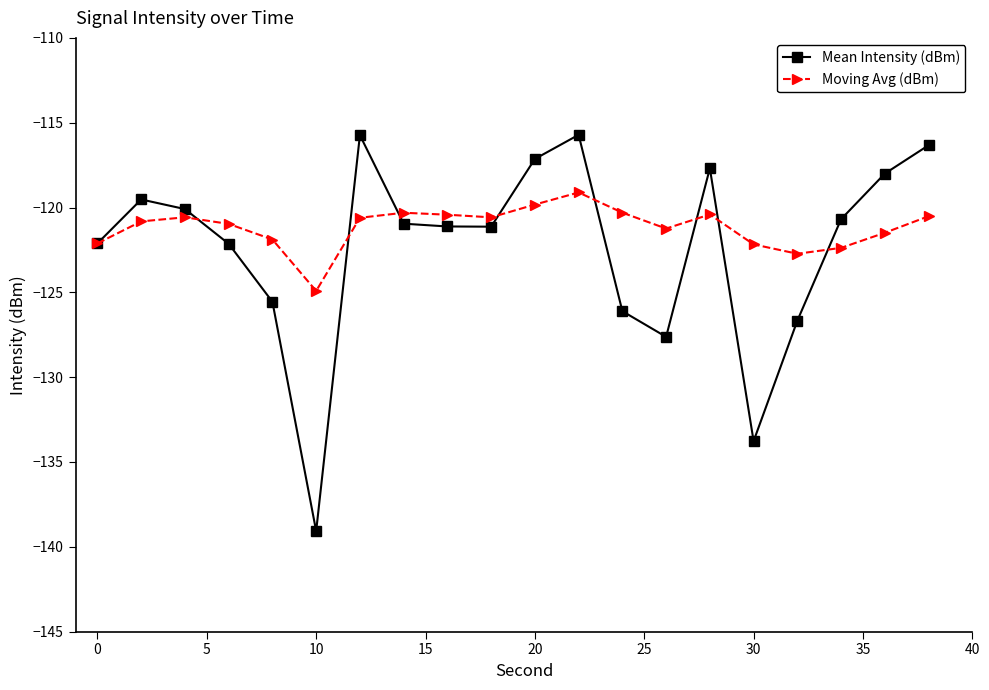

True or false: Moving Avg (dBm) has more than 1 points higher than both neighbors.

True